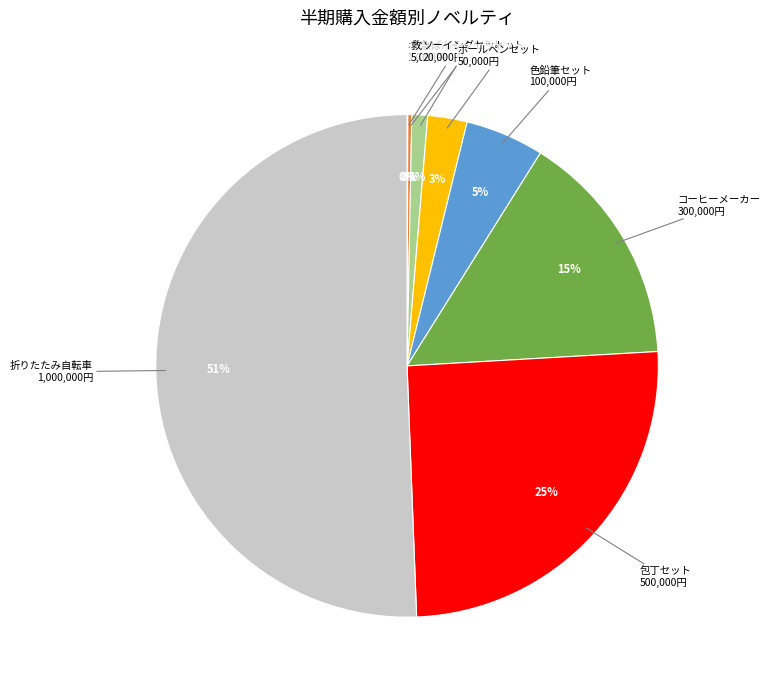

To the nearest percent, what is the difference between the largest and smallest slice percentages?

51%